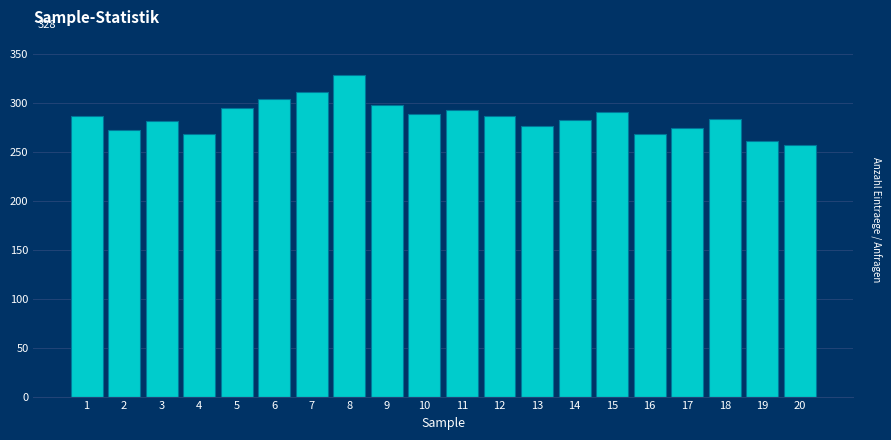

What is the difference between the values at 11 and 8?

35